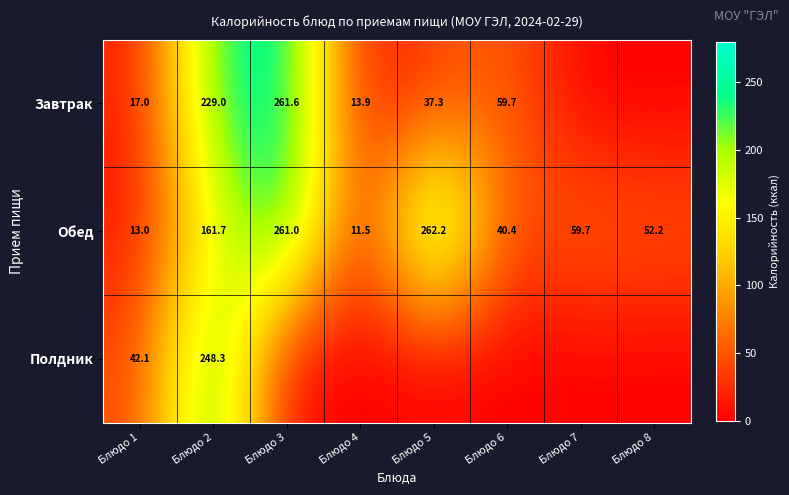

How many values in the Обед series are below 59?

4